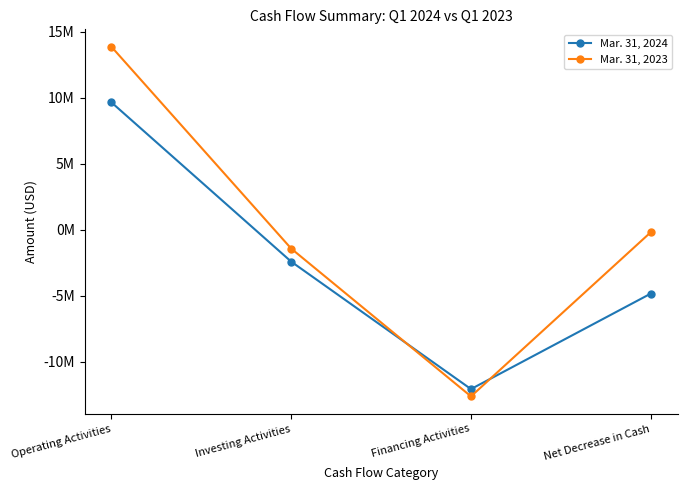

At which category does the chart reach its peak across all series?

Operating Activities